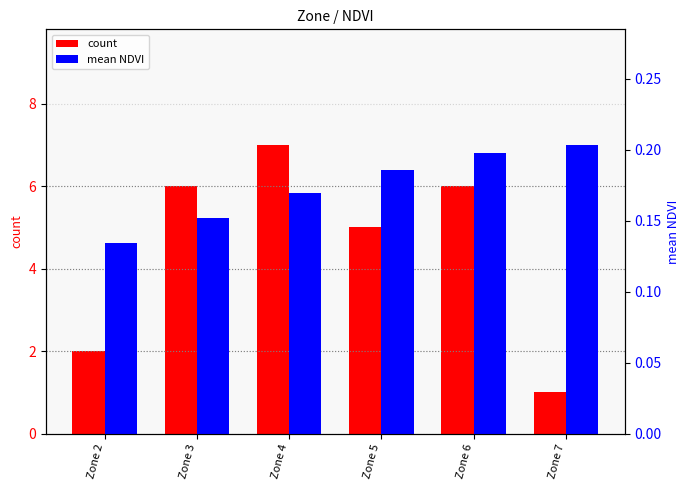

At which label is count closest to 4?

Zone 5